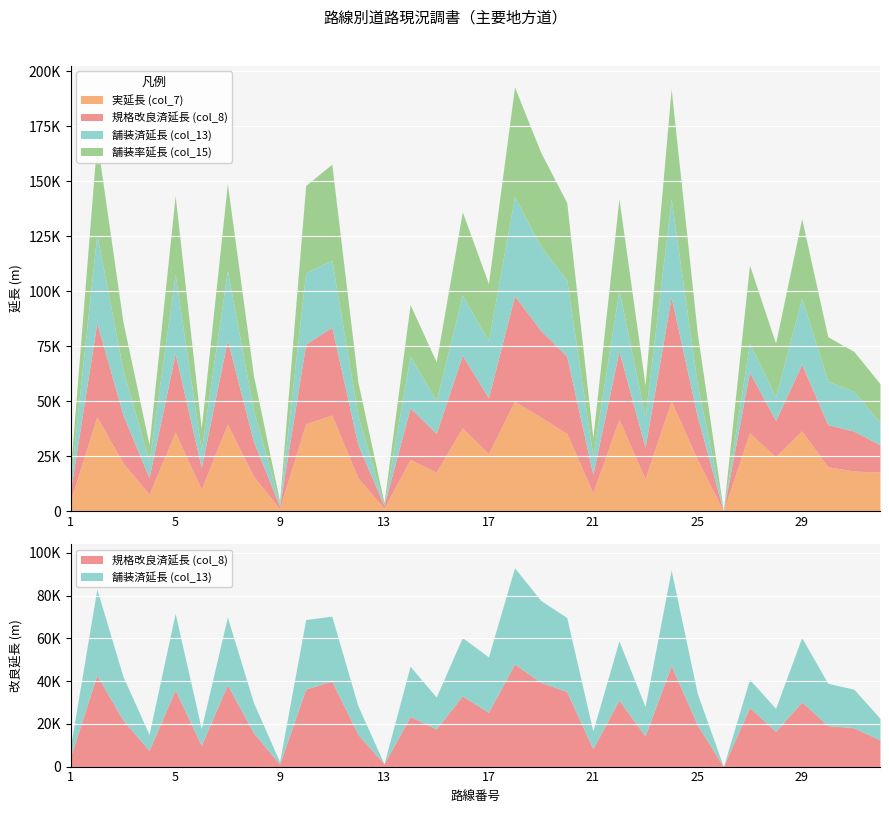

How many positive values does the col_13 series have?

31